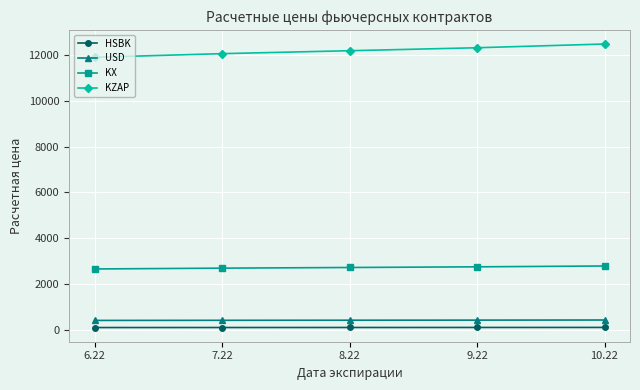

At 9.22, list the series in order from smallest to largest.

HSBK, USD, KX, KZAP